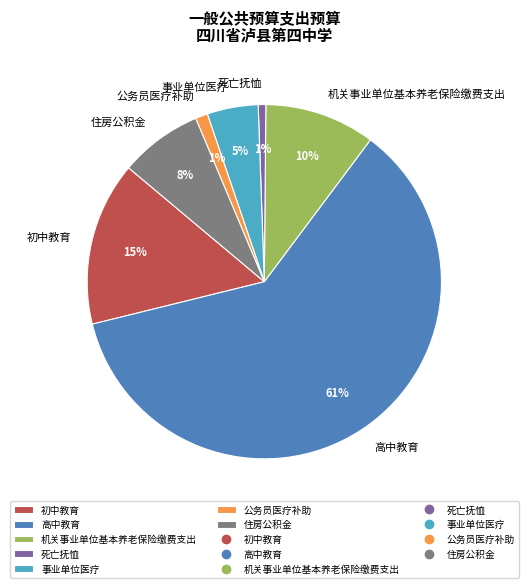

Between 高中教育 and 事业单位医疗, which is larger?

高中教育